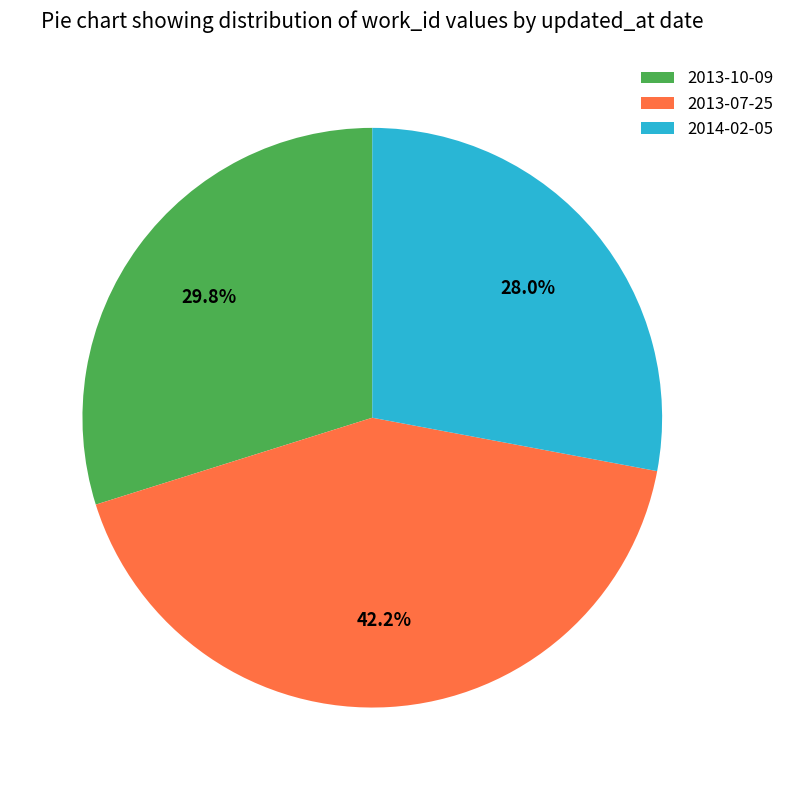

Is the sum of 2013-07-25 and 2014-02-05 greater than half?

Yes